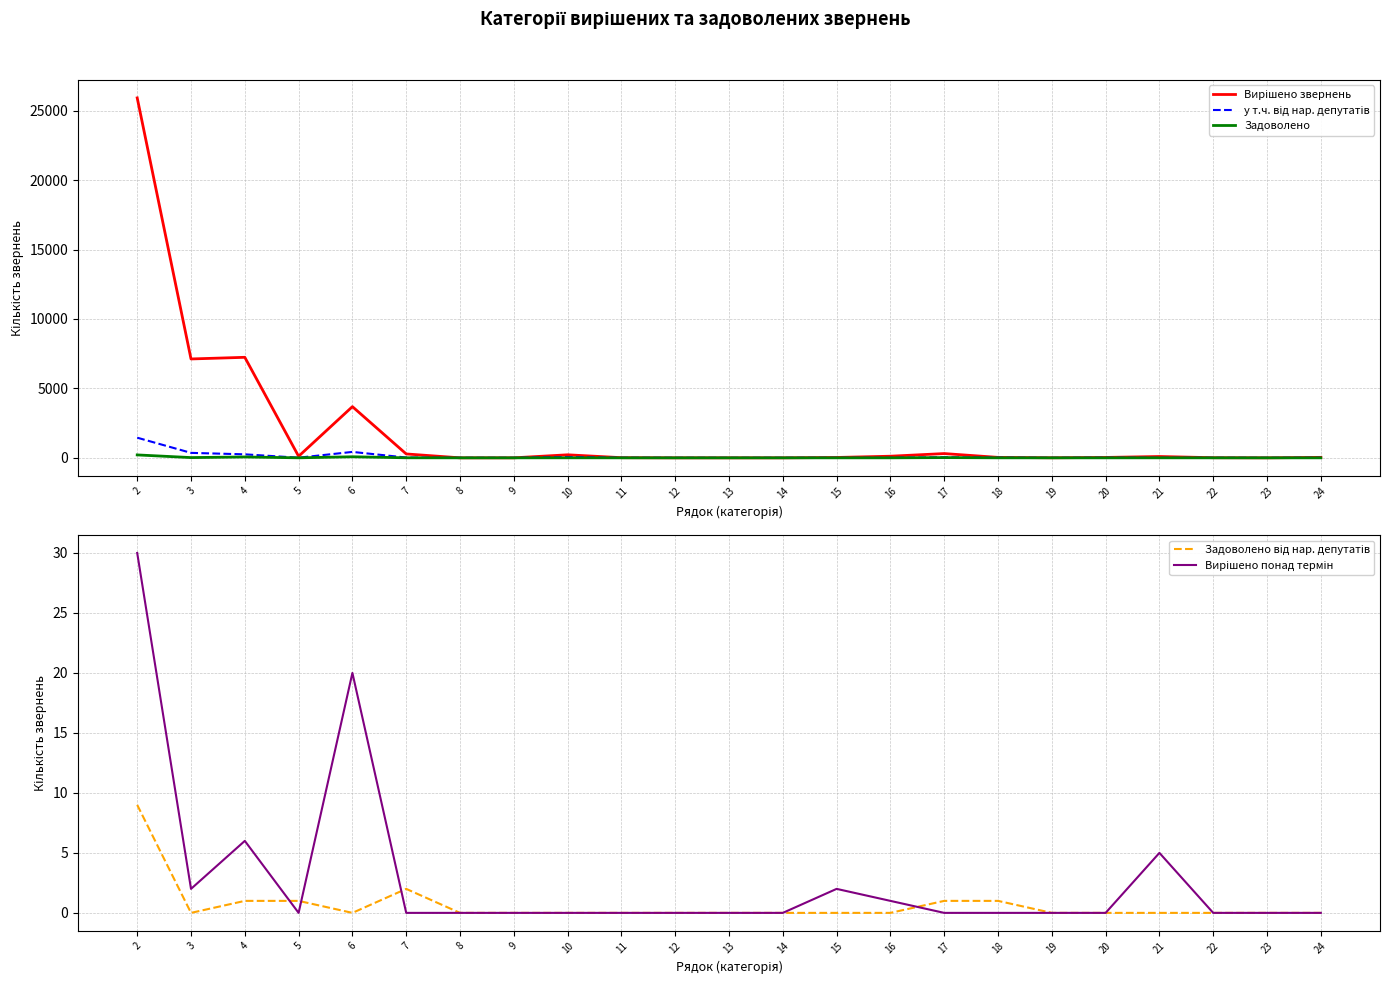

True or false: у т.ч. від нар. депутатів and Задоволено cross at least once.

False